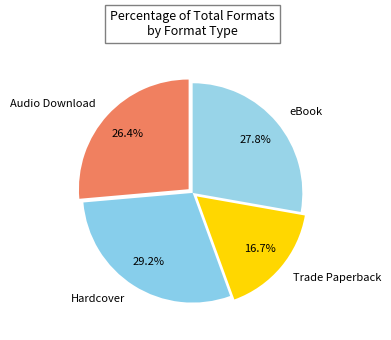

Between eBook and Hardcover, which is larger?

Hardcover